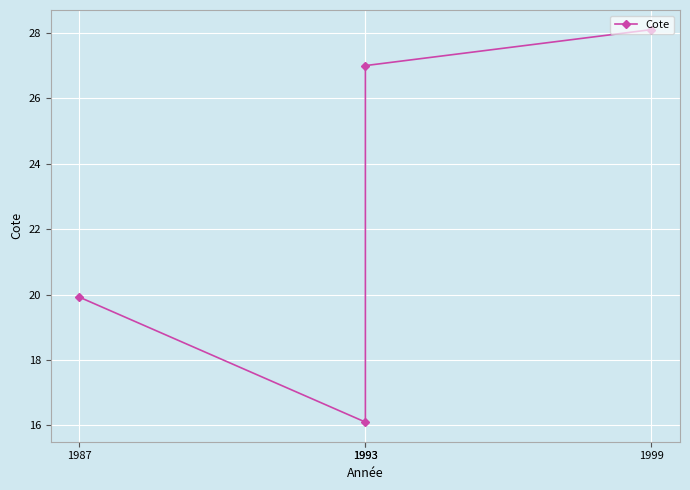

Where is the data nearest to the value 22?

1987